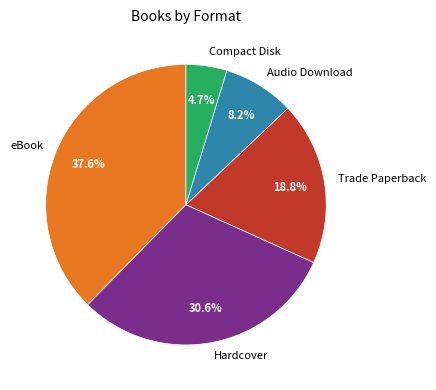

What percentage is the Audio Download slice, to the nearest percent?

8%